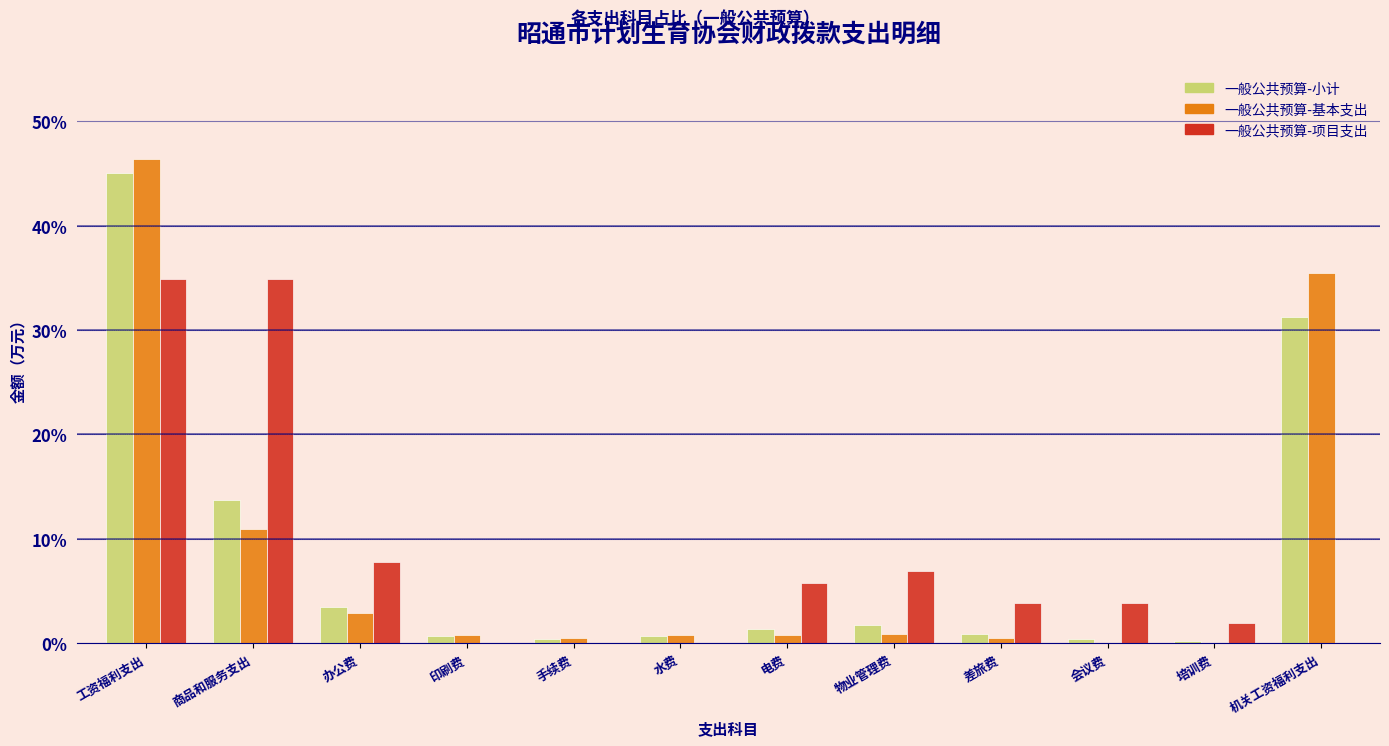

What is the highest value of the 一般公共预算-小计 series?

45.0